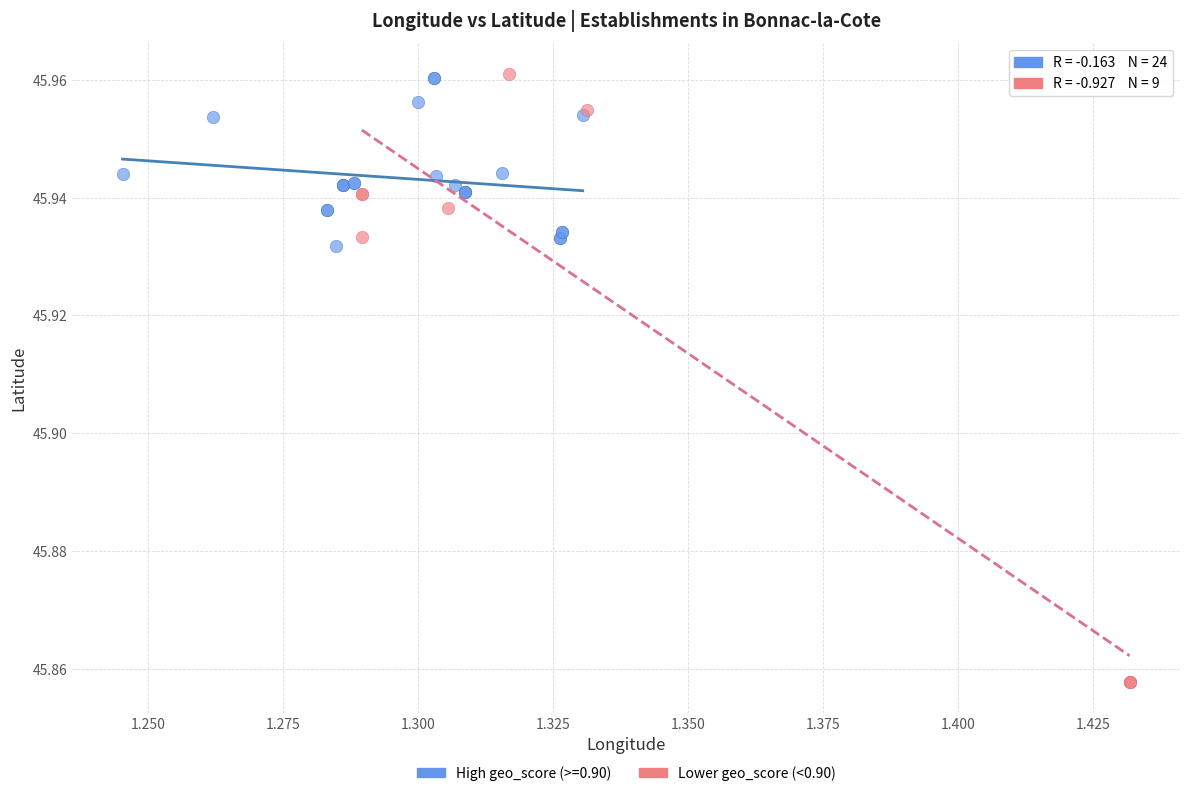

Which series has the widest spread of Y values?

Lower geo_score (<0.90)